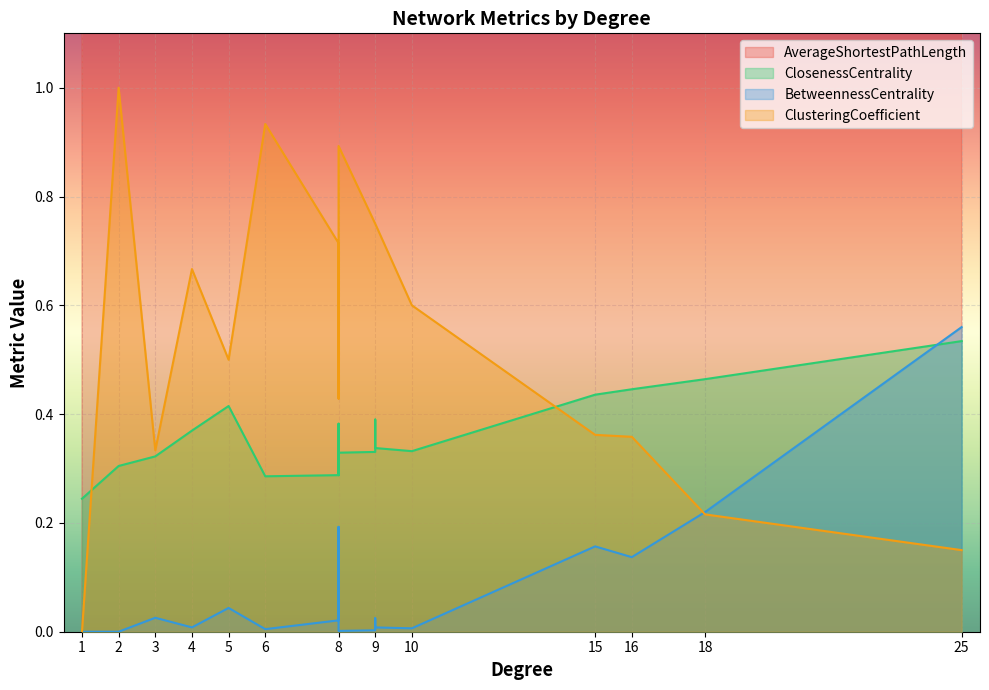

At which category is the sum across all series the highest?

6